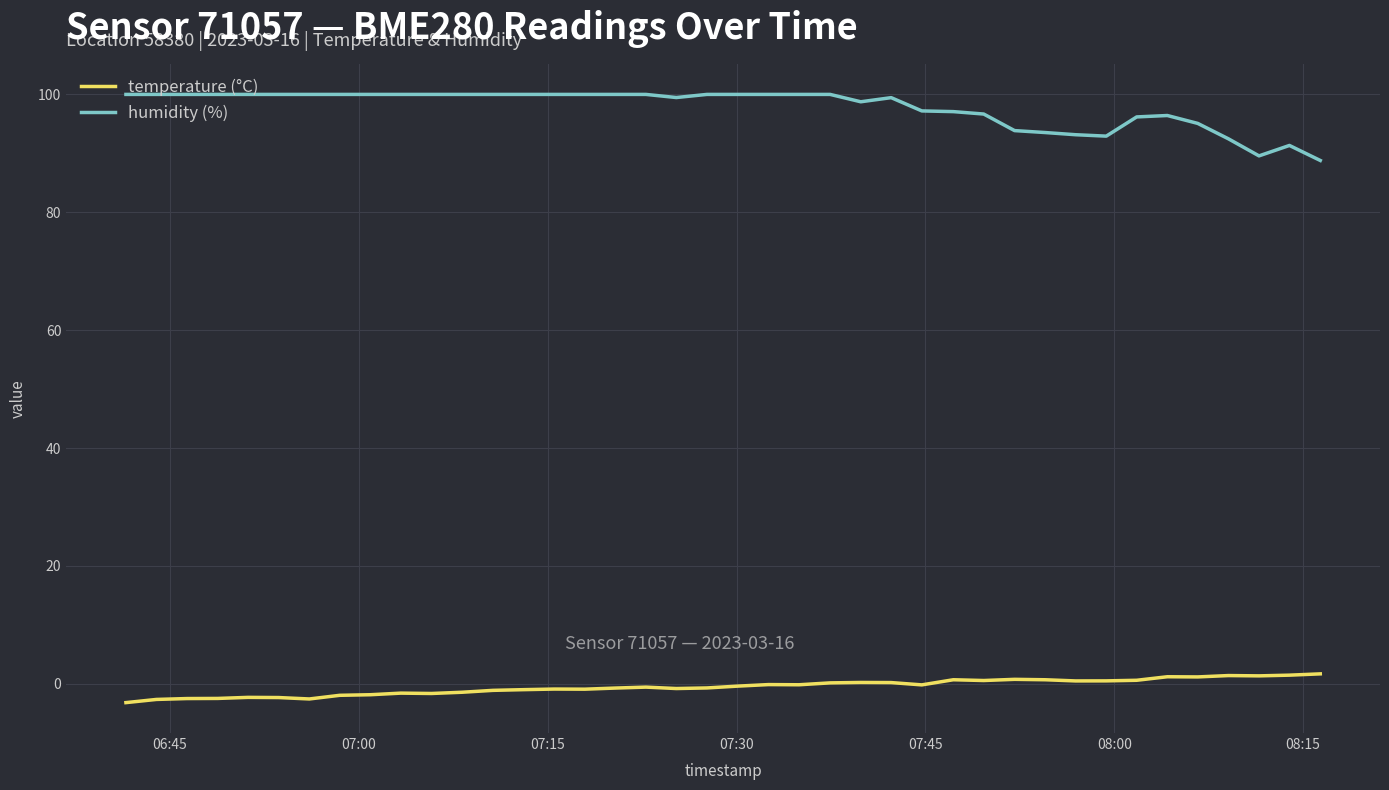

Which series has the largest total across all categories?

humidity (%)